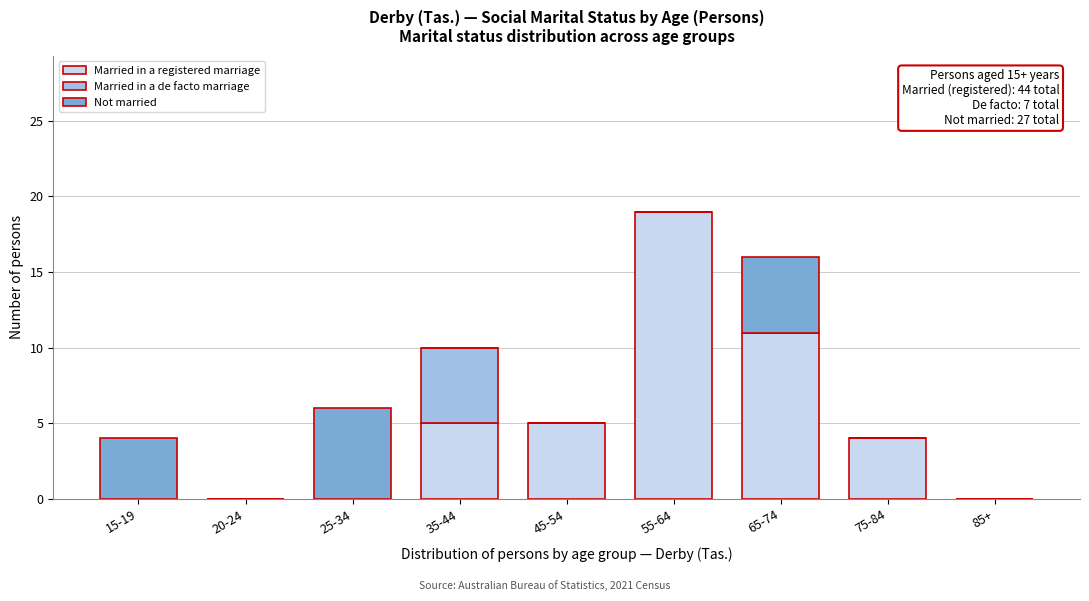

Reading left to right, list the values for the Married in a registered marriage series.

15-19=0	20-24=0	25-34=0	35-44=5	45-54=5	55-64=19	65-74=11	75-84=4	85+=0